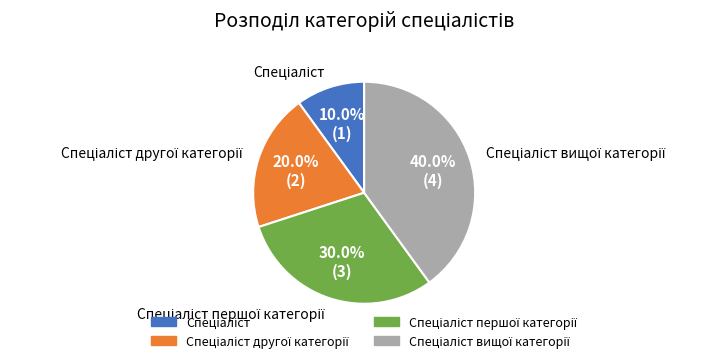

Does any single category account for the majority?

No